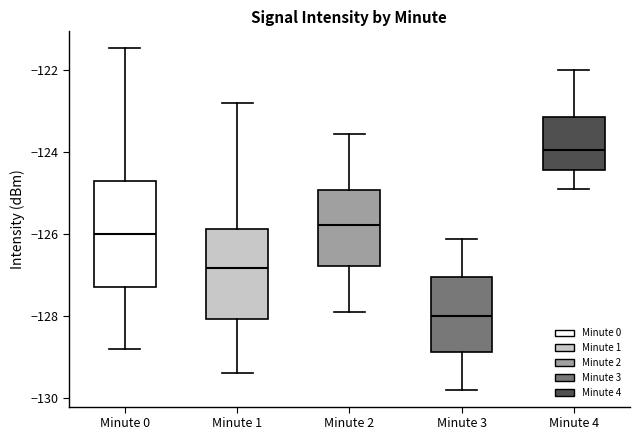

Where is the upper edge of the box for Minute 0 on the y-axis? The values are not printed on the chart, so give them approximately, as read against the axis.

-124.8